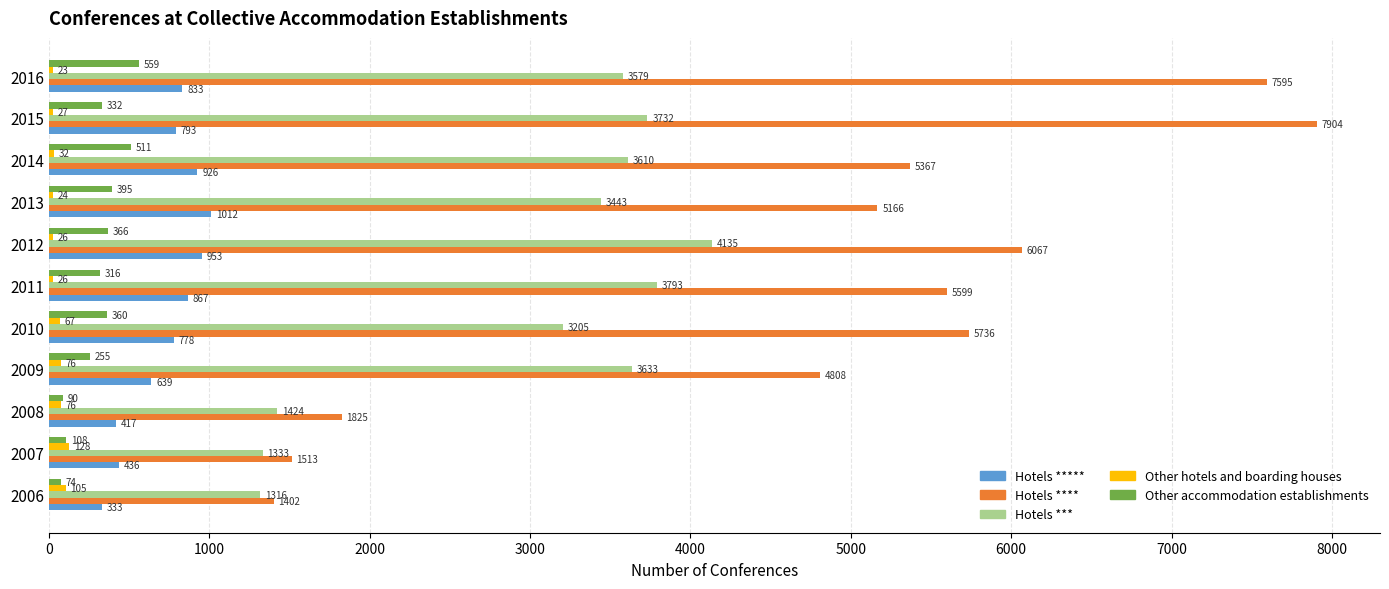

What value does the Other hotels and boarding houses series have at 2007, to the nearest 50?

150